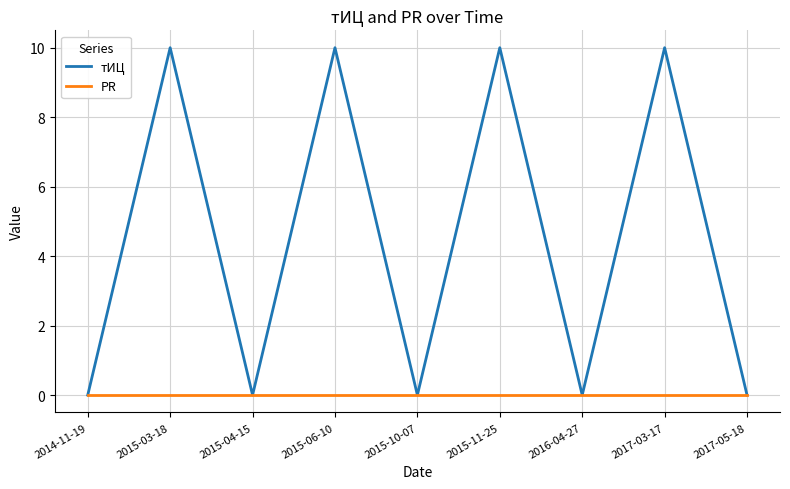

What is the average value of the тИЦ series?

4